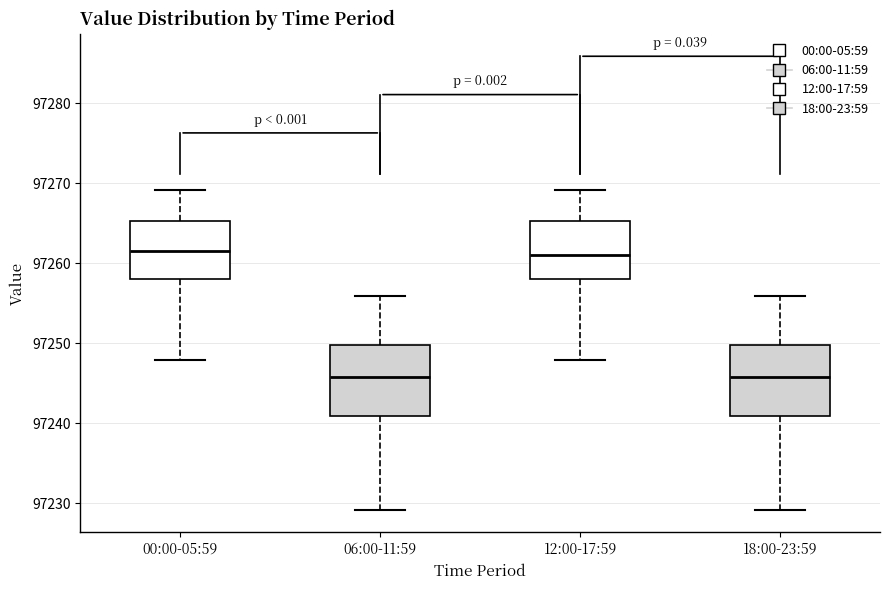

Reading left to right, transcribe this box plot: for each box, give where its median line is, the range the box spans, and where its two whiskers end, as read against the y-axis. The values are not printed on the chart, so give them approximately, as read against the axis.

00:00-05:59: median 97262, box 97258 to 97265, whiskers 97248 to 97269
06:00-11:59: median 97246, box 97241 to 97250, whiskers 97229 to 97256
12:00-17:59: median 97261, box 97258 to 97265, whiskers 97248 to 97269
18:00-23:59: median 97246, box 97241 to 97250, whiskers 97229 to 97256